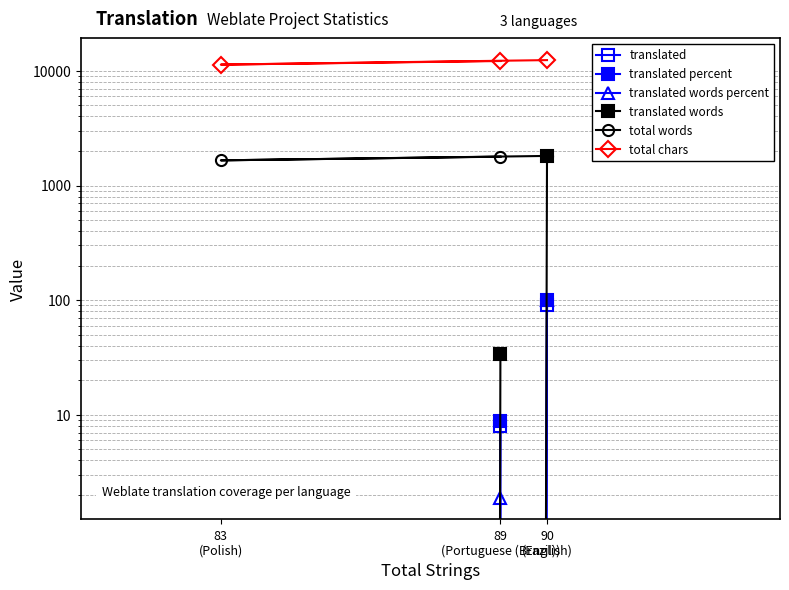

What is the difference between the translated words values at 83
(Polish) and 90
(English)?

1811.0